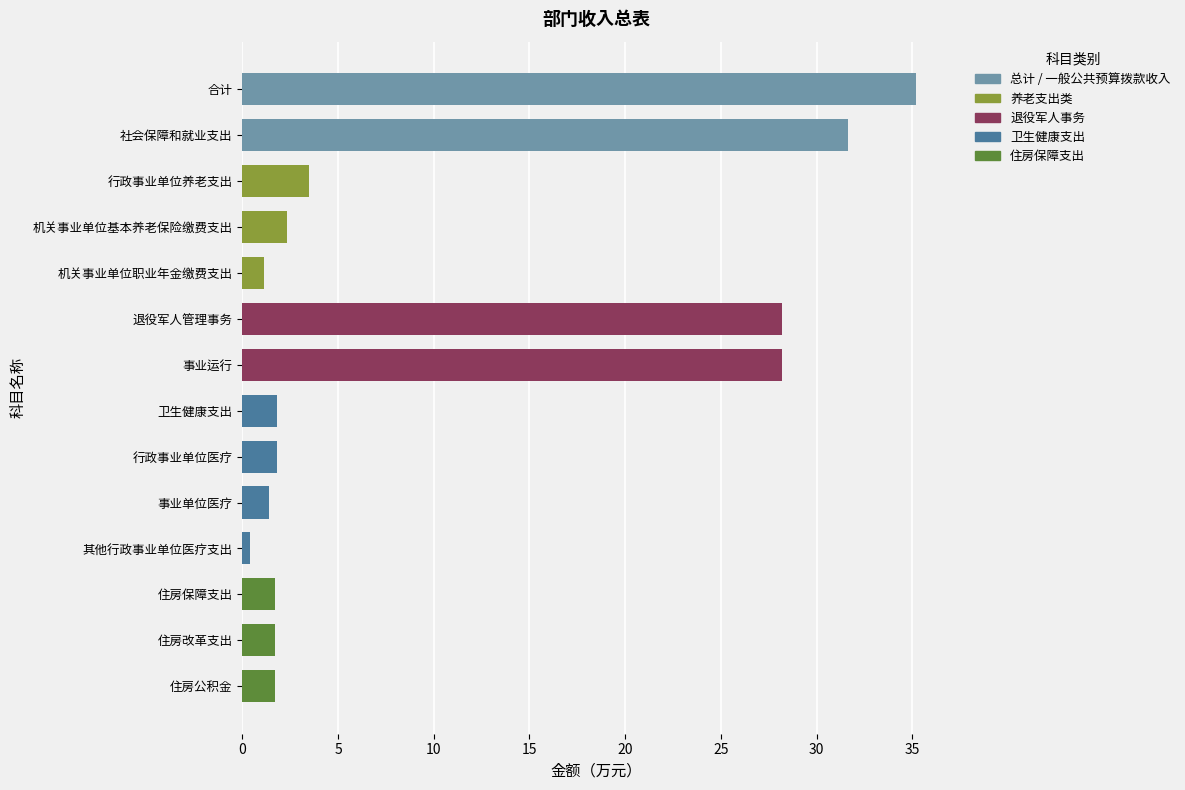

Are the bars horizontal?

Yes